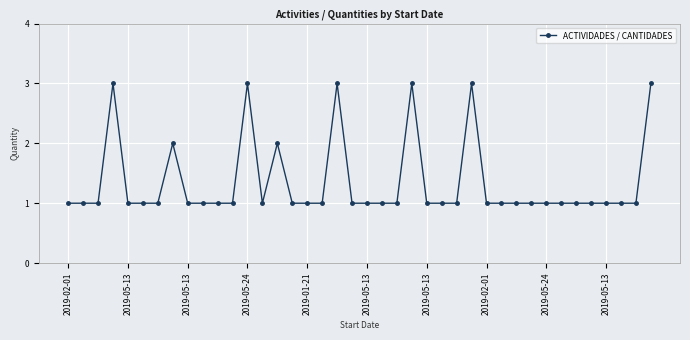

How many distinct data groups are displayed?

1